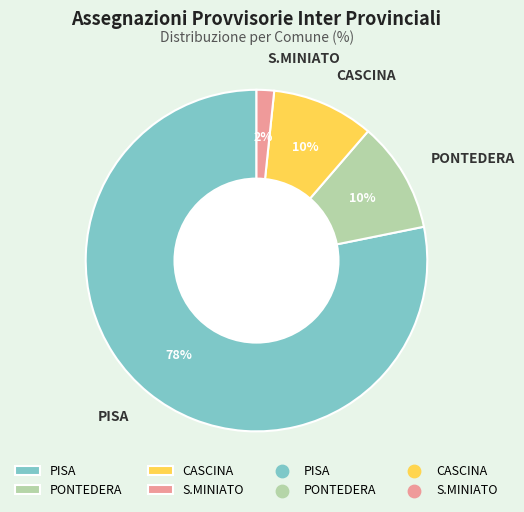

To the nearest percent, what is the difference between the PISA and PONTEDERA slice percentages?

68%